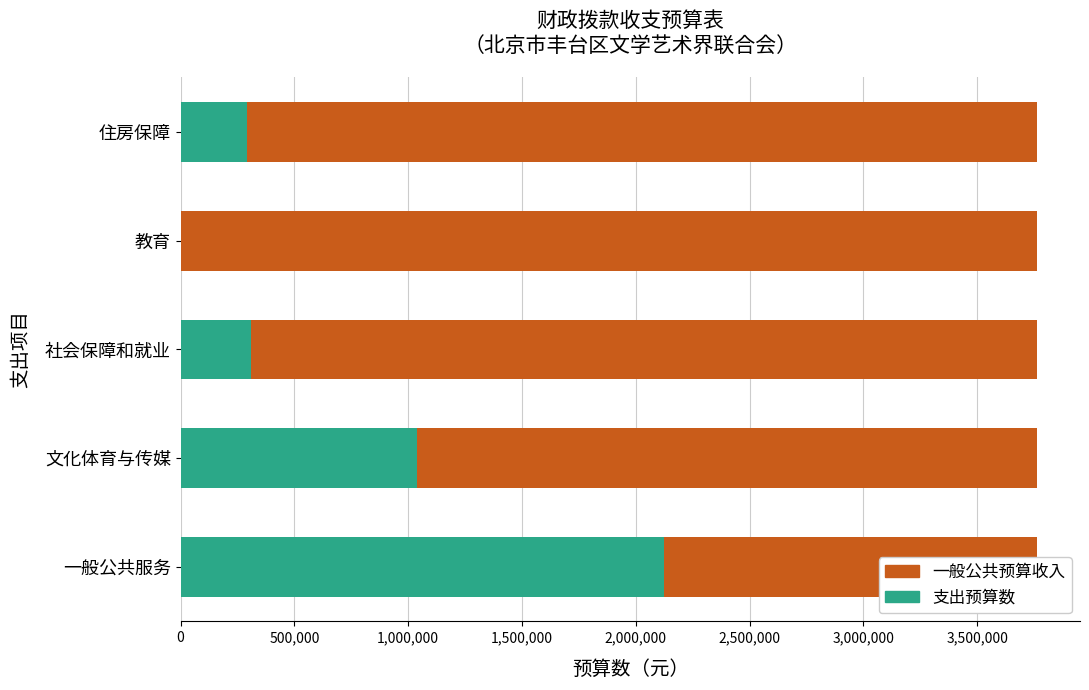

List the series in order of their overall mean, lowest first.

支出预算数, 一般公共预算收入